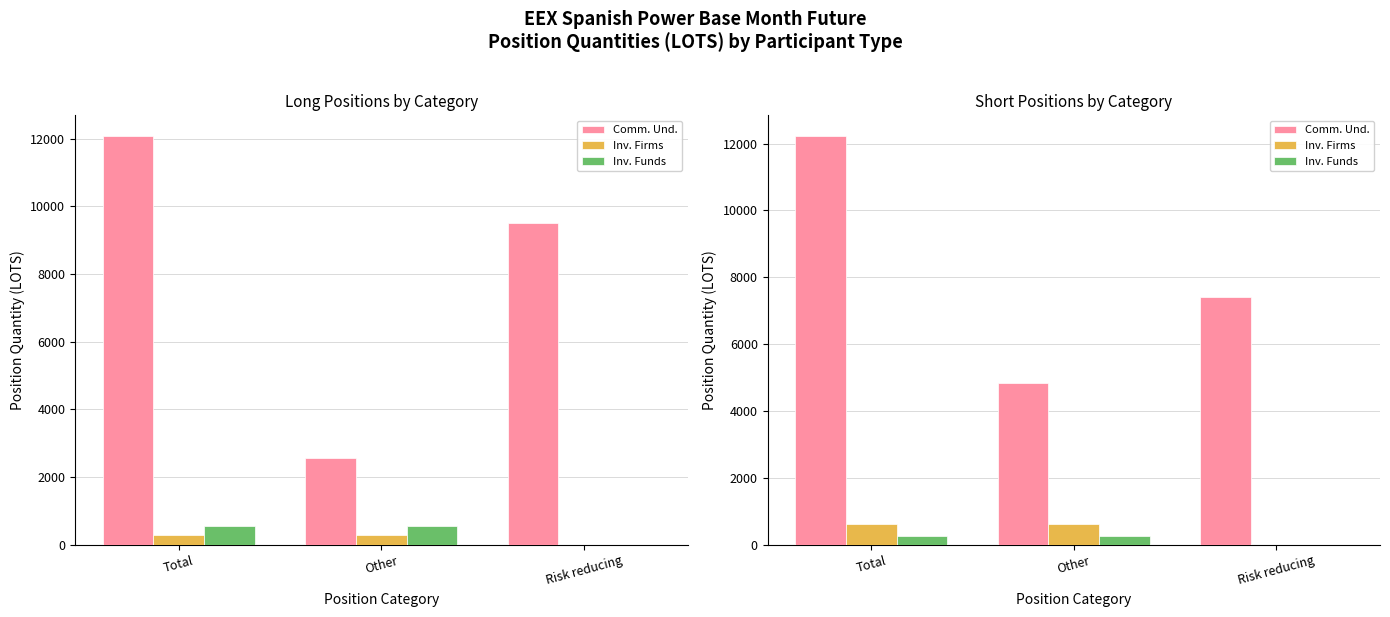

How many groups of bars are there?

3